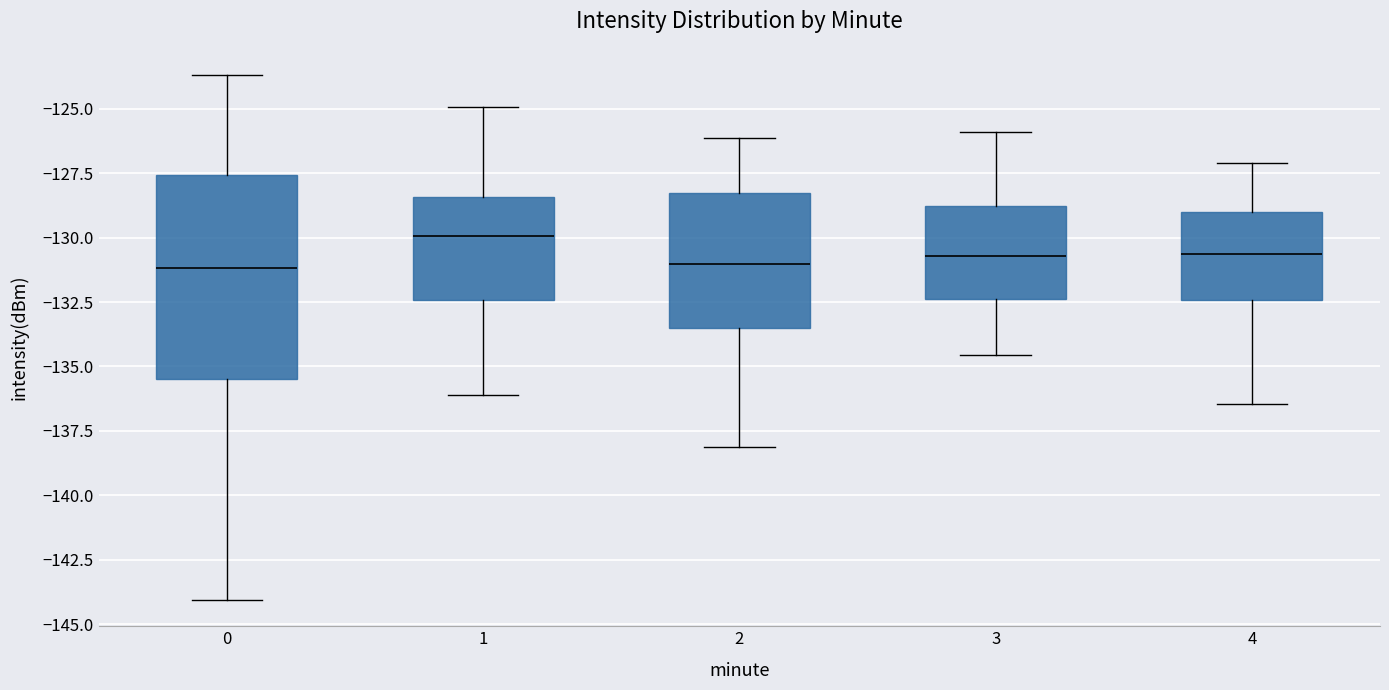

Reading left to right, transcribe this box plot: for each box, give where its median line is, the range the box spans, and where its two whiskers end, as read against the y-axis. The values are not printed on the chart, so give them approximately, as read against the axis.

0: median -131.0, box -135.5 to -127.5, whiskers -144.0 to -123.5
1: median -130.0, box -132.5 to -128.5, whiskers -136.0 to -125.0
2: median -131.0, box -133.5 to -128.5, whiskers -138.0 to -126.0
3: median -130.5, box -132.5 to -129.0, whiskers -134.5 to -126.0
4: median -130.5, box -132.5 to -129.0, whiskers -136.5 to -127.0